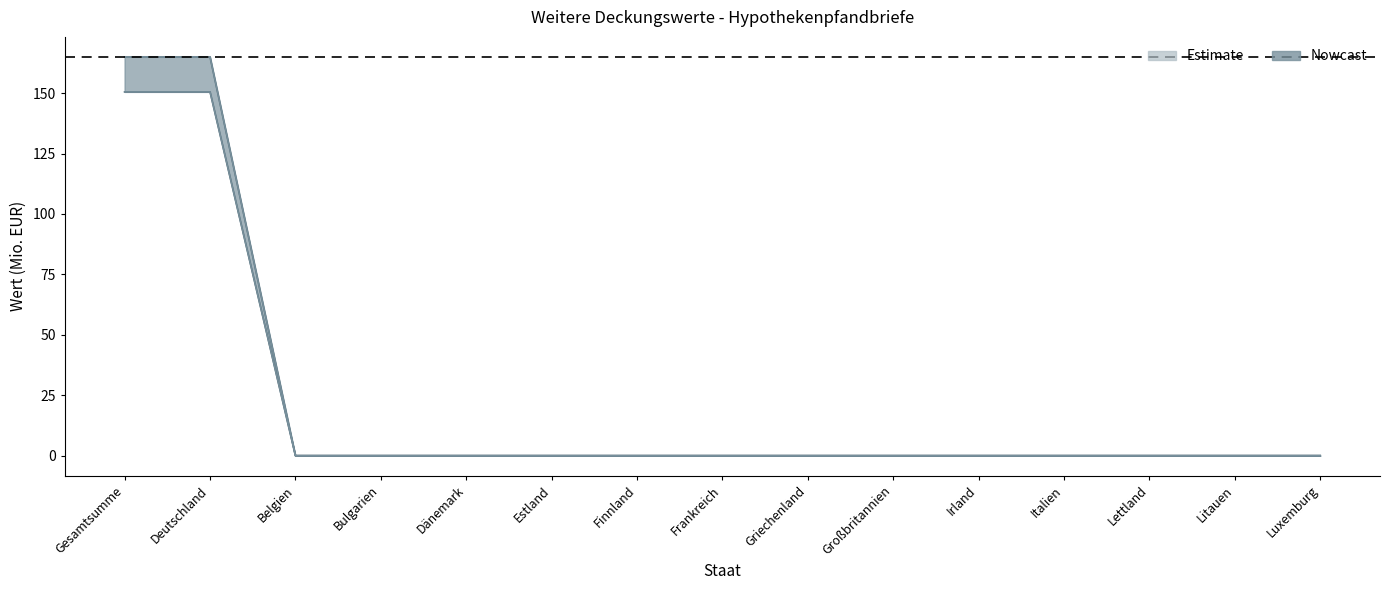

What is the label of the 8th point from the left?

Frankreich